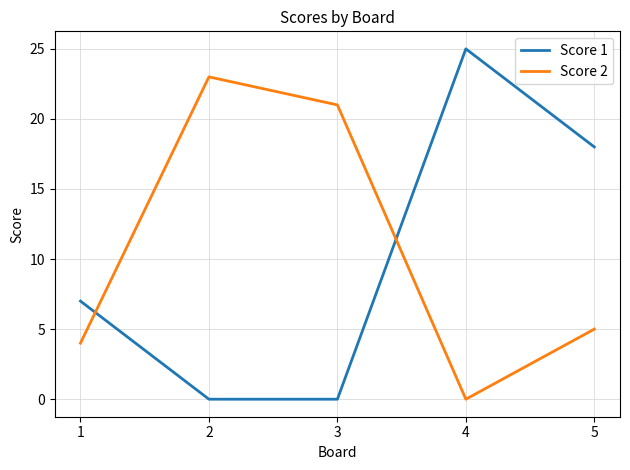

What is the sum of all Score 1 values?

50